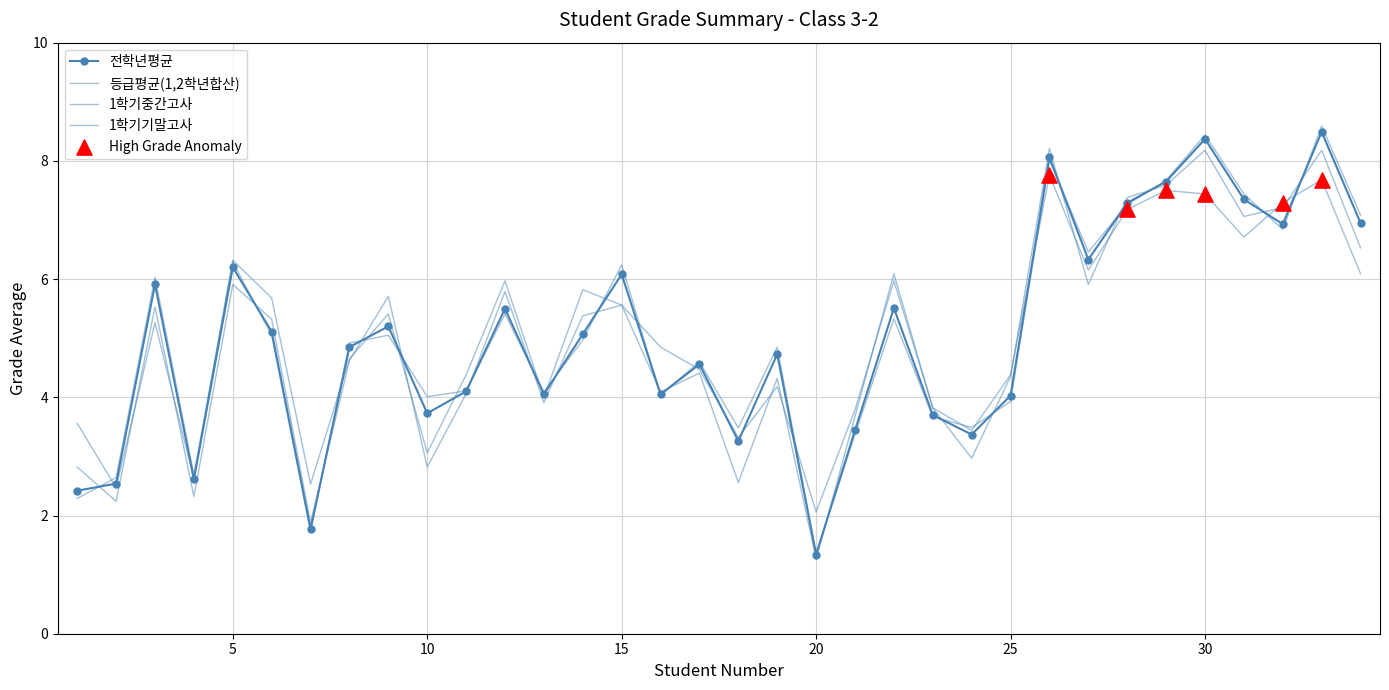

At how many categories does at least one series exceed 1?

34